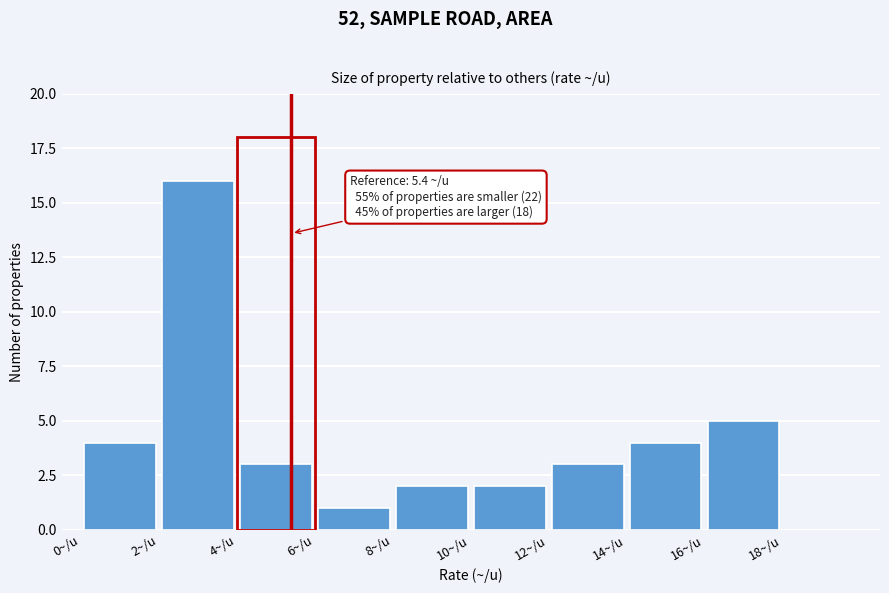

Which range on the x-axis has the tallest bar?

2 to 4